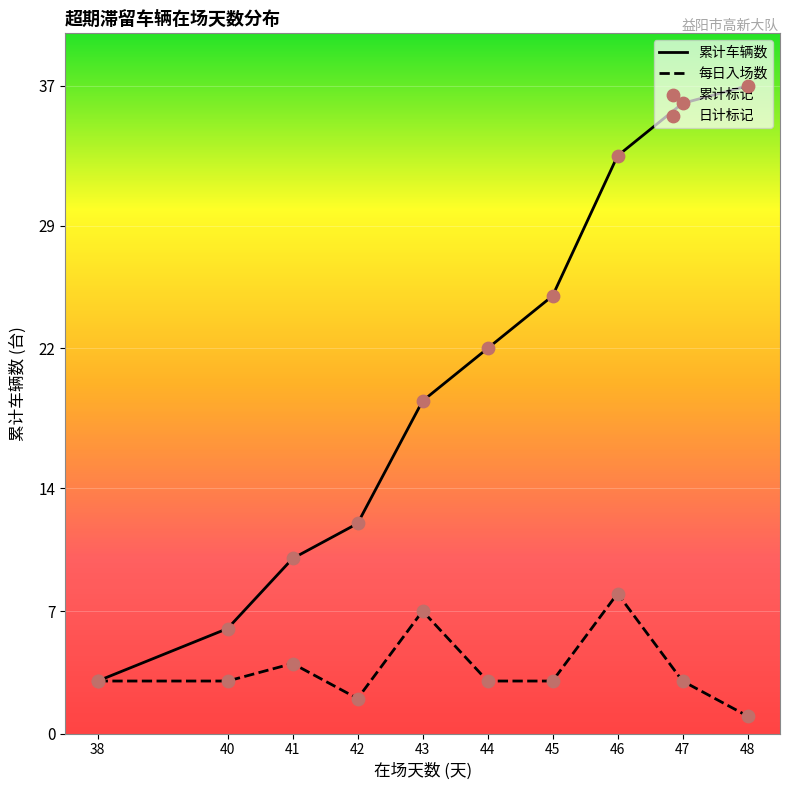

Which series has the largest Y range (max minus min)?

累计车辆数